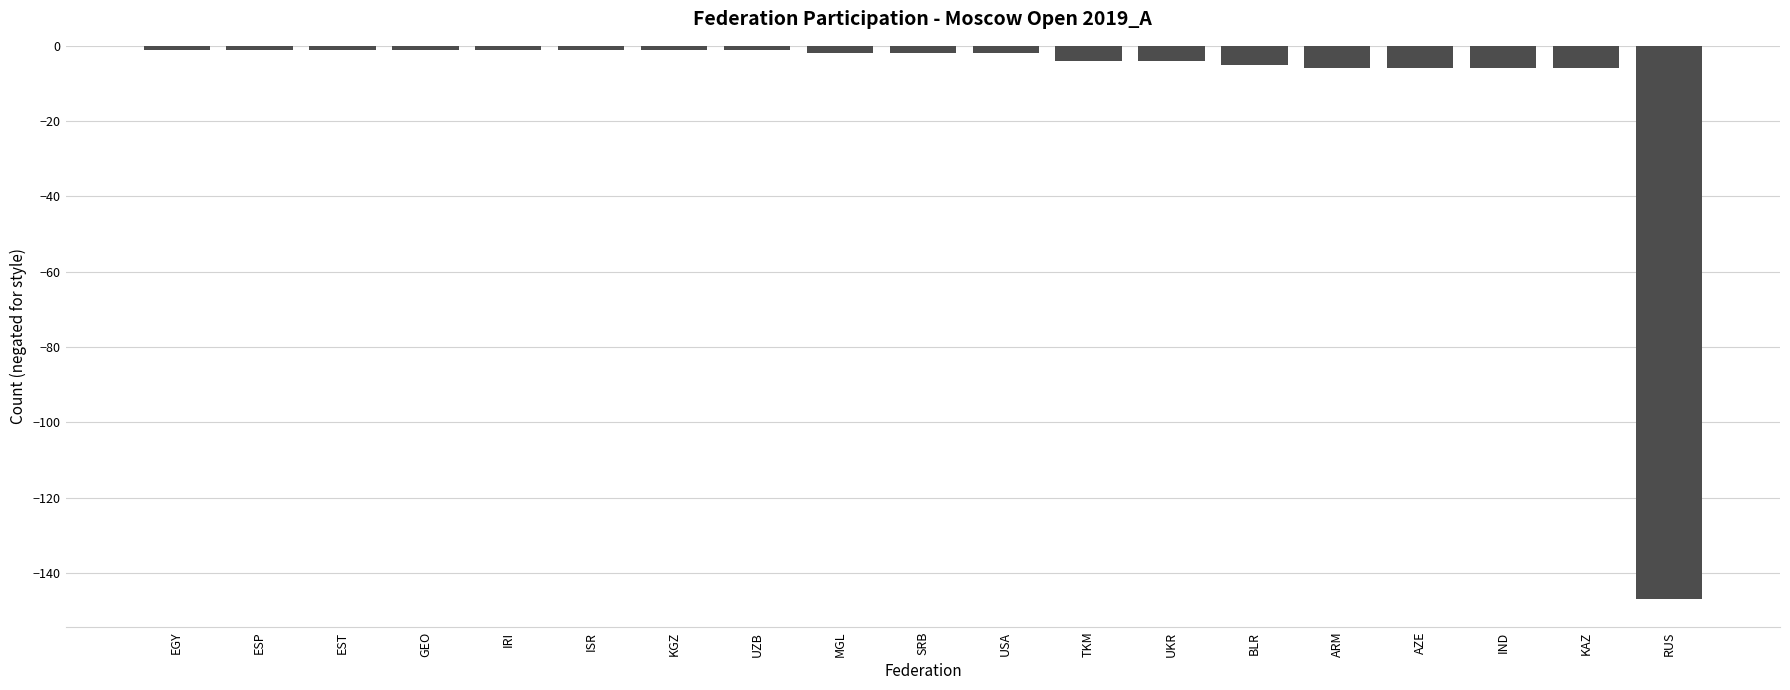

What position from the right is BLR?

6